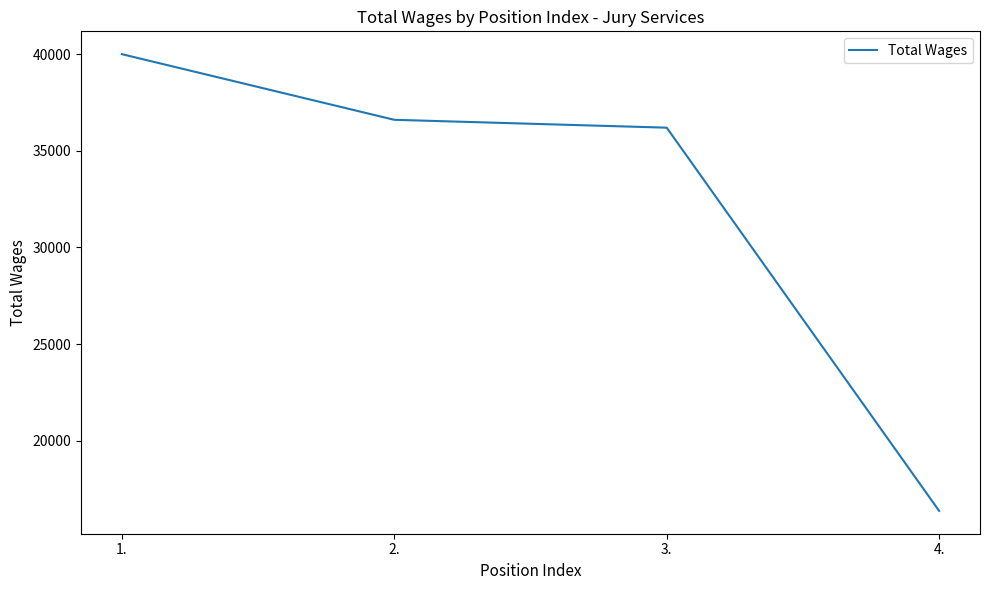

Which label corresponds to the smallest value in the chart?

4.